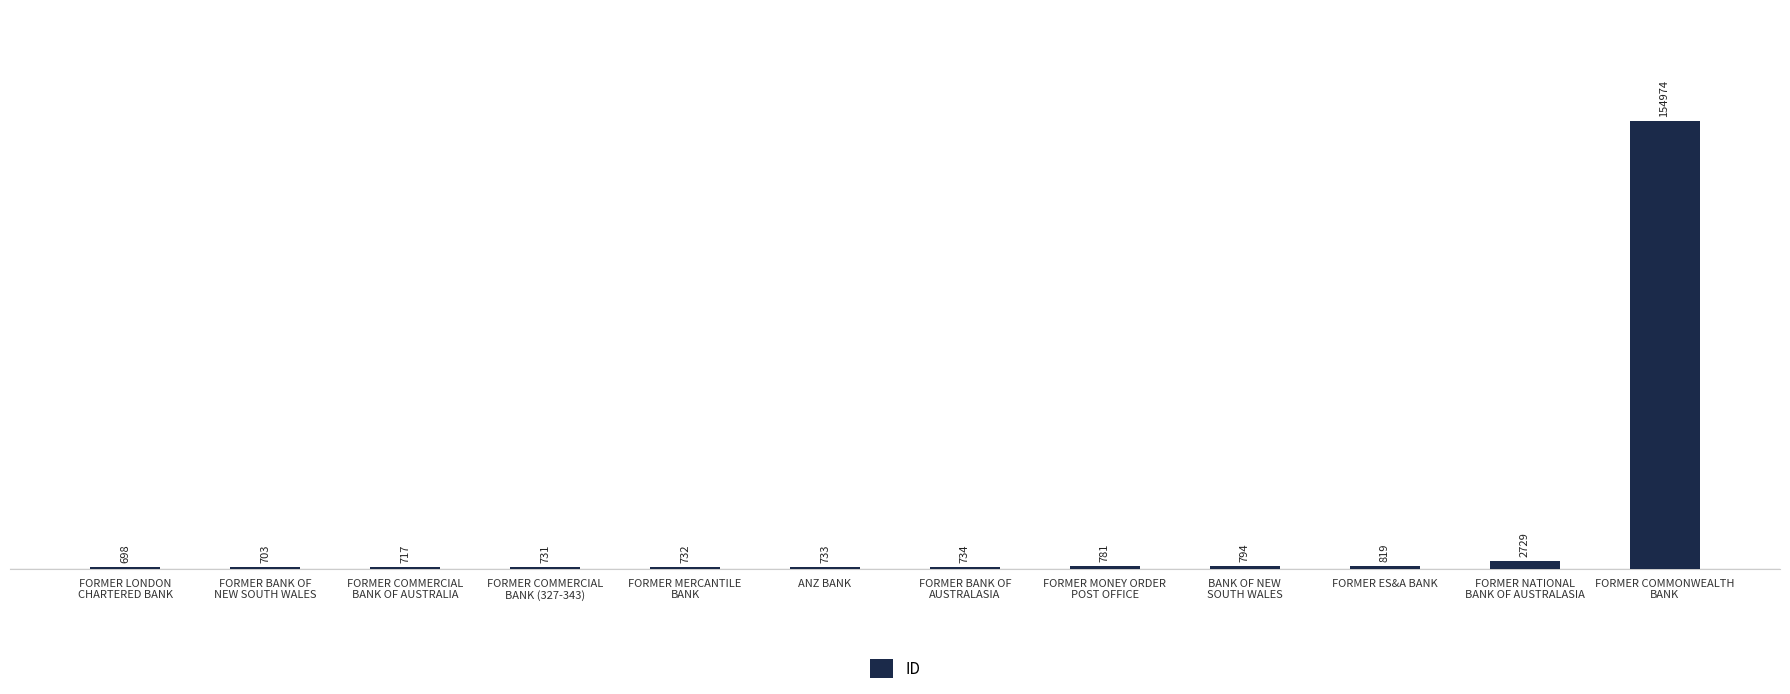

What position from the right is ANZ BANK?

7